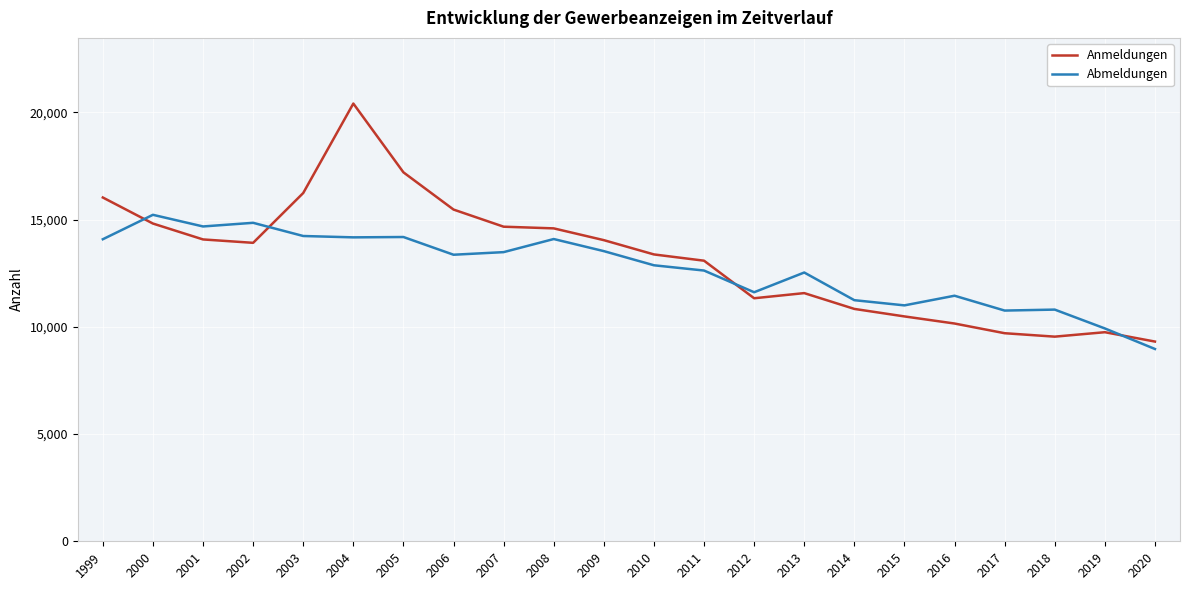

The value of Abmeldungen at 2015 is 10998. True or false?

True